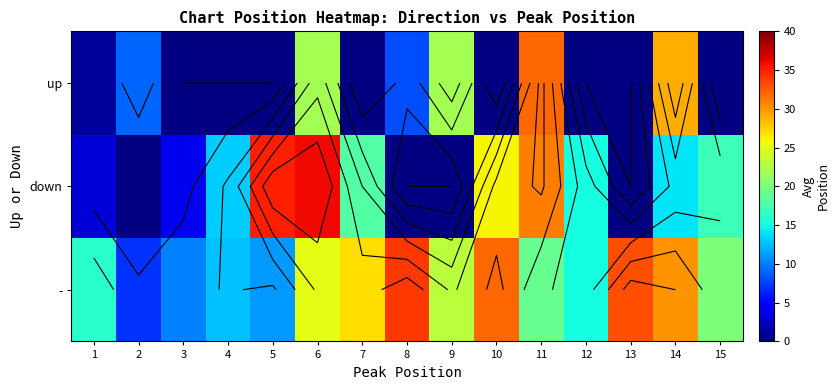

At how many categories does at least one series exceed 28?

7